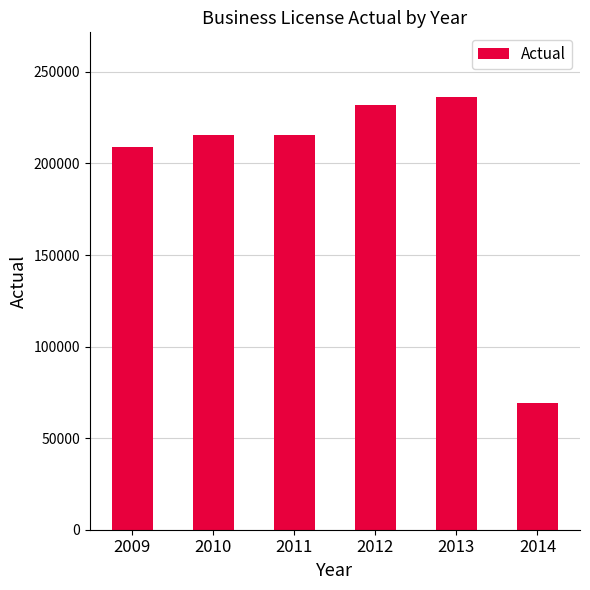

Are the bars grouped side by side (vs. stacked)?

No